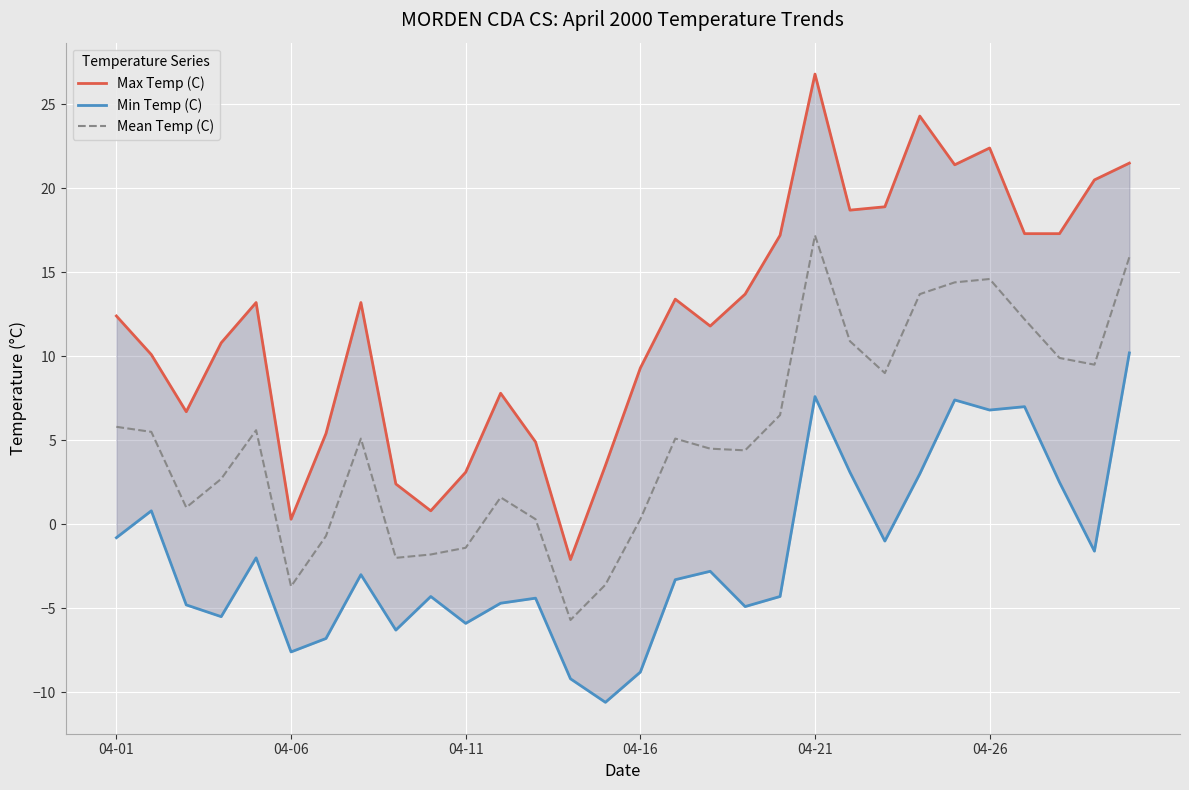

At how many categories does at least one series exceed 16?

11